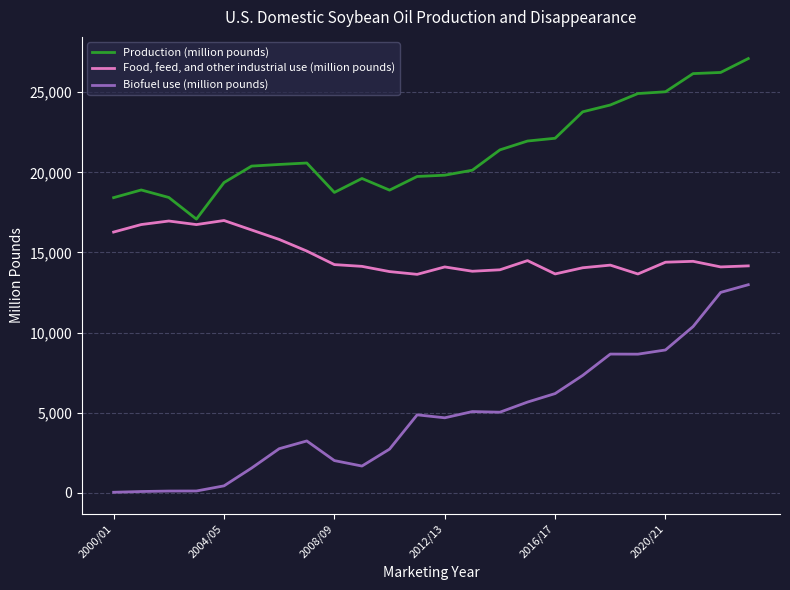

Which series has the largest total across all categories?

Production (million pounds)